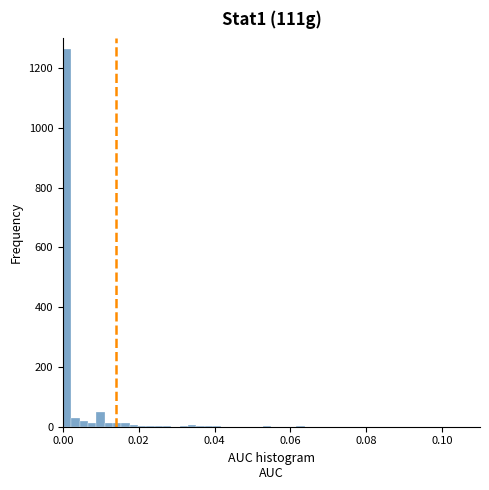

Read against the x-axis, roughly where is the centre of the tallest bar?

0.002